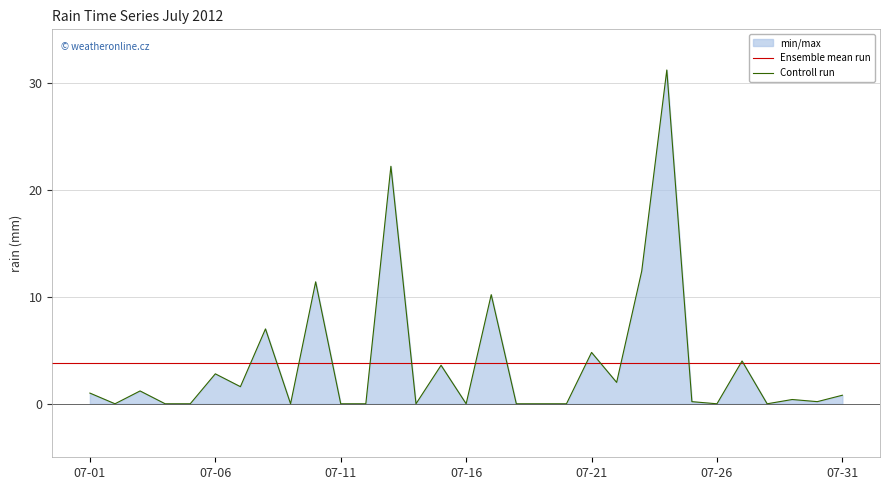

What is the difference between the second highest and minimum values?

22.2